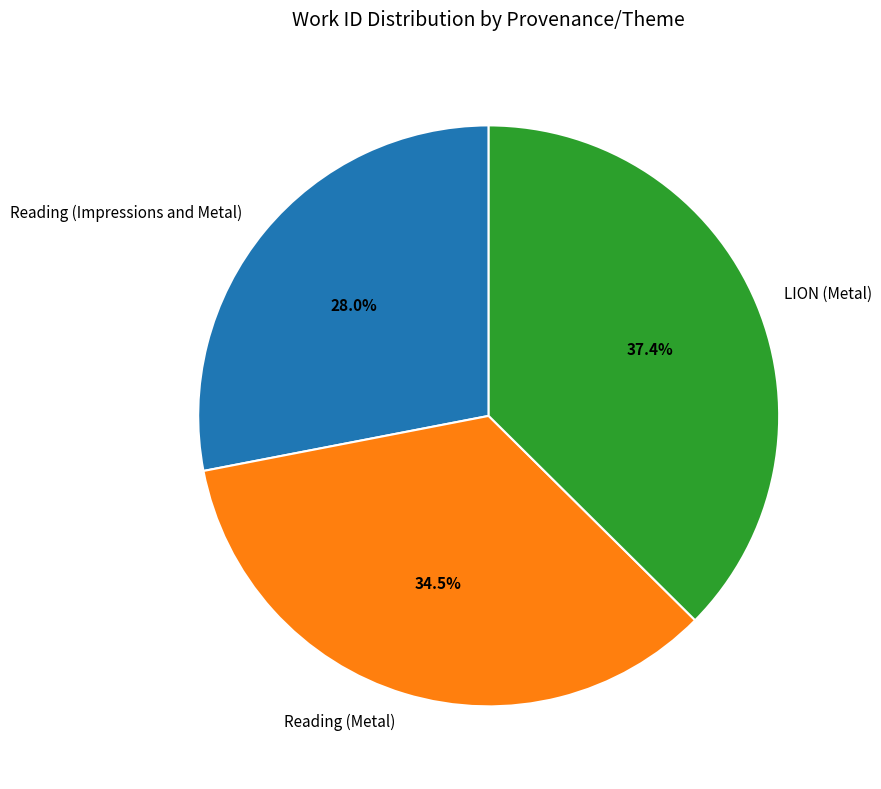

To the nearest percent, what is the difference between the LION (Metal) and Reading (Metal) slice percentages?

3%